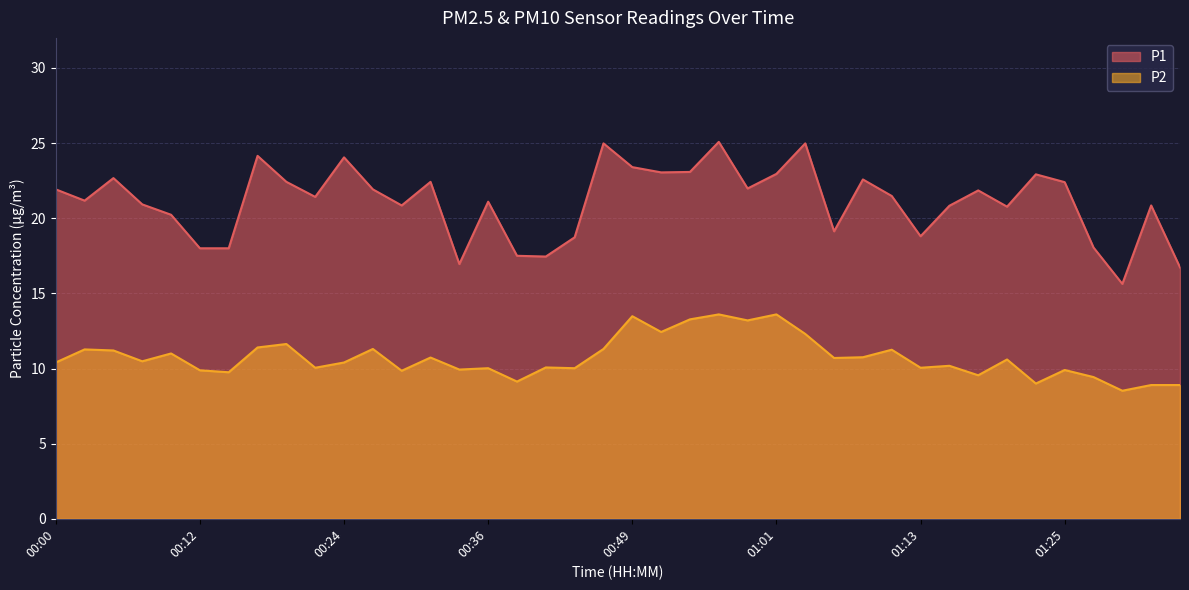

Reading left to right, list all the values displayed in this chart.

P1: 21.9	21.2	22.7	20.9	20.2	18.0	18.0	24.1	22.4	21.4	24.1	21.9	20.9	22.4	16.9	21.1	17.5	17.4	18.7	25.0	23.4	23.1	23.1	25.1	22.0	22.9	25.0	19.1	22.6	21.5	18.8	20.8	21.9	20.8	22.9	22.4	18.1	15.6	20.9	16.7
P2: 10.4	11.3	11.2	10.5	11.0	9.9	9.8	11.4	11.6	10.1	10.4	11.3	9.8	10.7	9.9	10.0	9.1	10.1	10.0	11.3	13.5	12.4	13.3	13.6	13.2	13.6	12.3	10.7	10.8	11.2	10.1	10.2	9.6	10.6	9.0	9.9	9.4	8.5	8.9	8.9